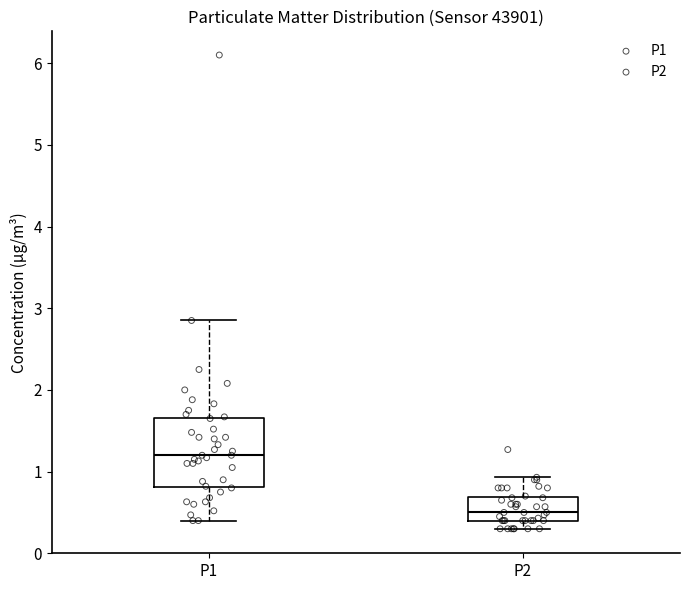

Reading left to right, read every box against the y-axis: the position of its median line, the range the box covers, and the ends of its whiskers. The values are not printed on the chart, so give them approximately, as read against the axis.

P1: median 1.2, box 0.8 to 1.7, whiskers 0.4 to 2.9
P2: median 0.5, box 0.4 to 0.7, whiskers 0.3 to 0.9